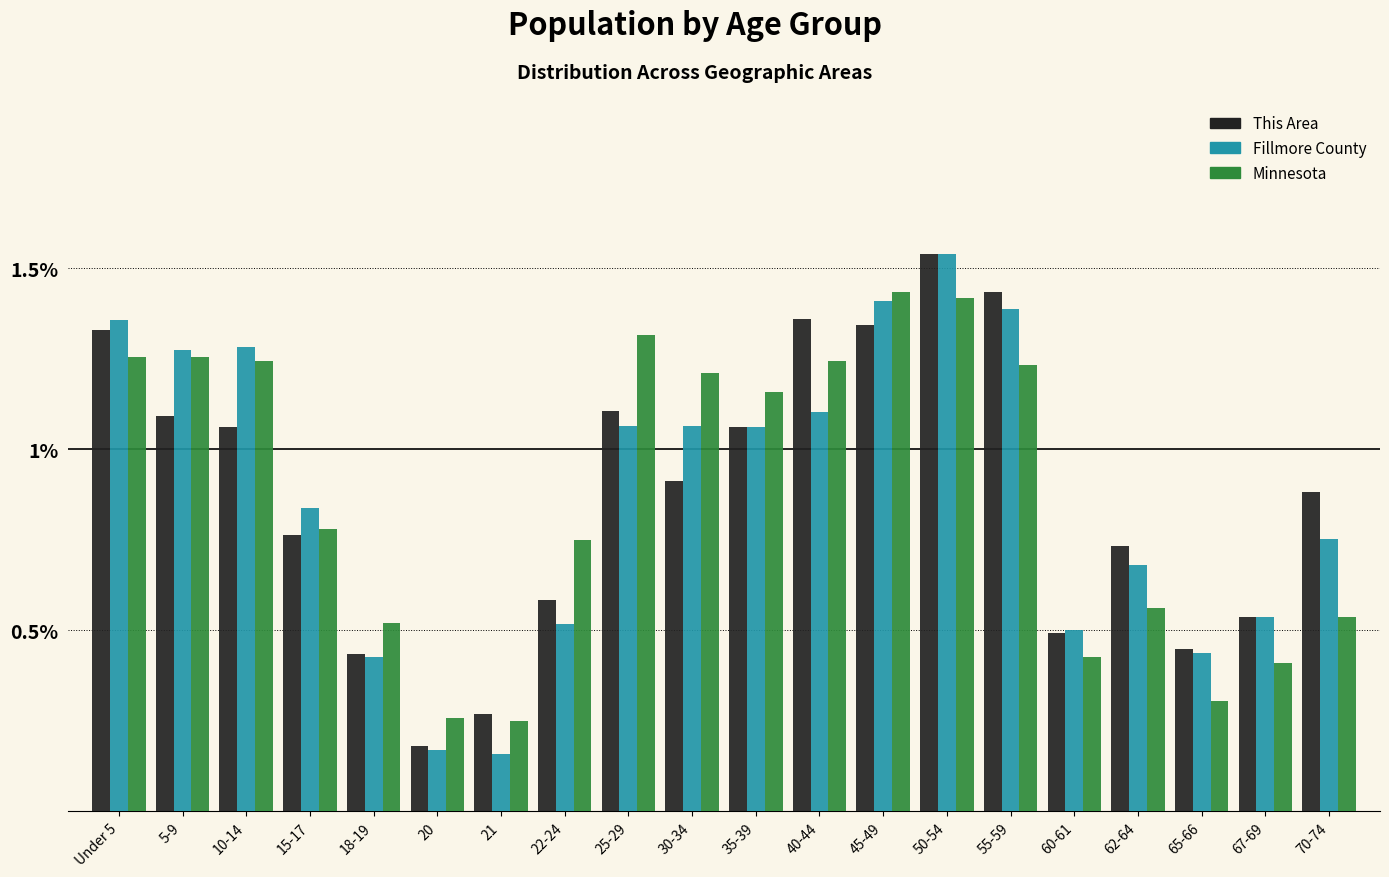

What are all the series names shown in the legend?

This Area, Fillmore County, Minnesota